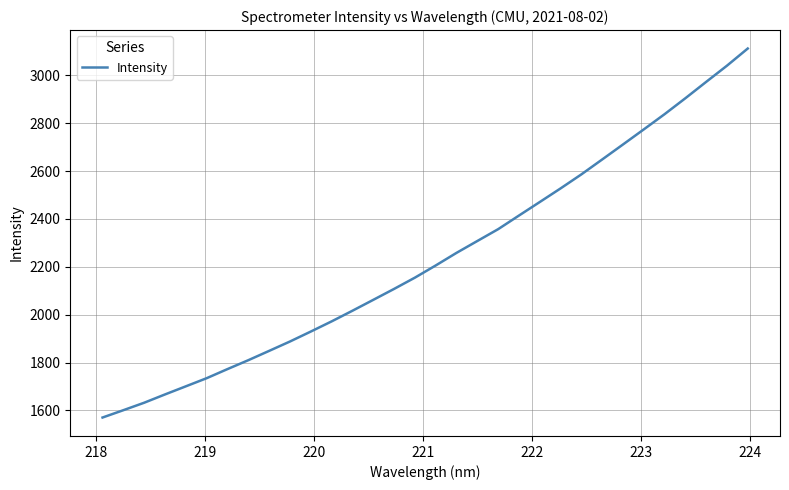

Does the chart display data point markers on the line(s)?

No